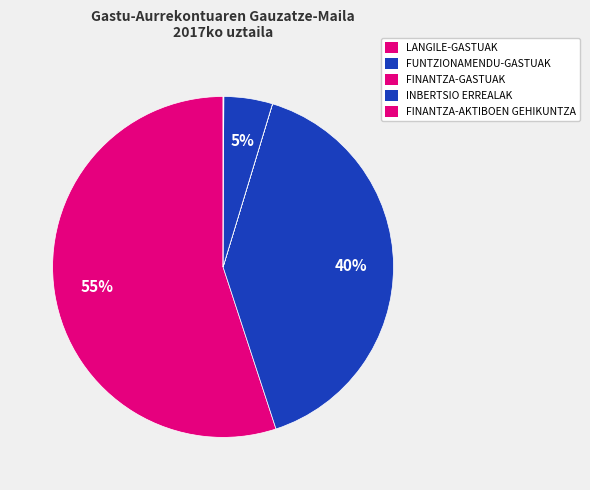

Which category accounts for the majority?

LANGILE-GASTUAK